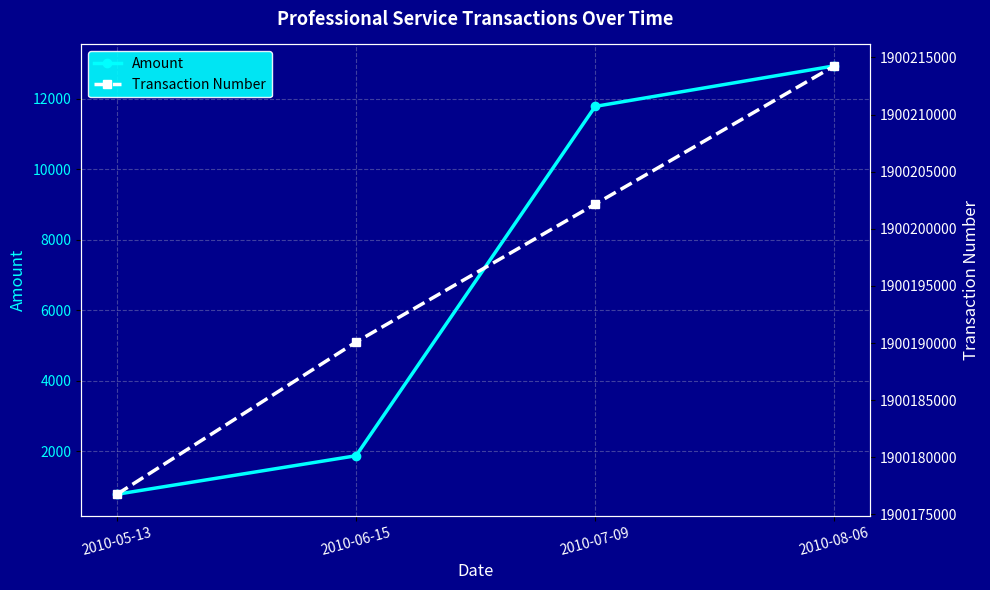

What is the label of the 4th point from the right?

2010-05-13